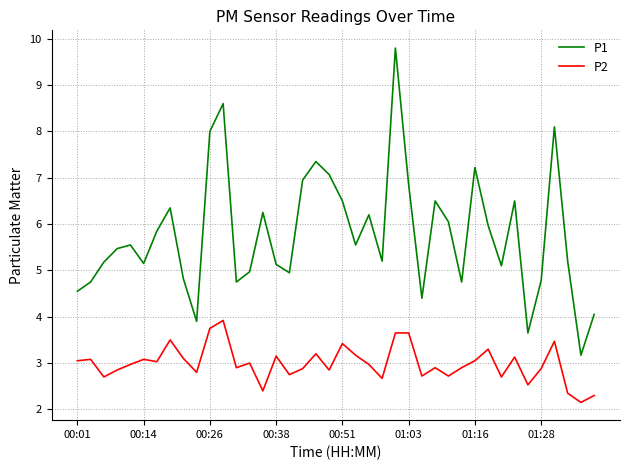

What is the difference between the maximum and minimum values in the P1 series?

6.6